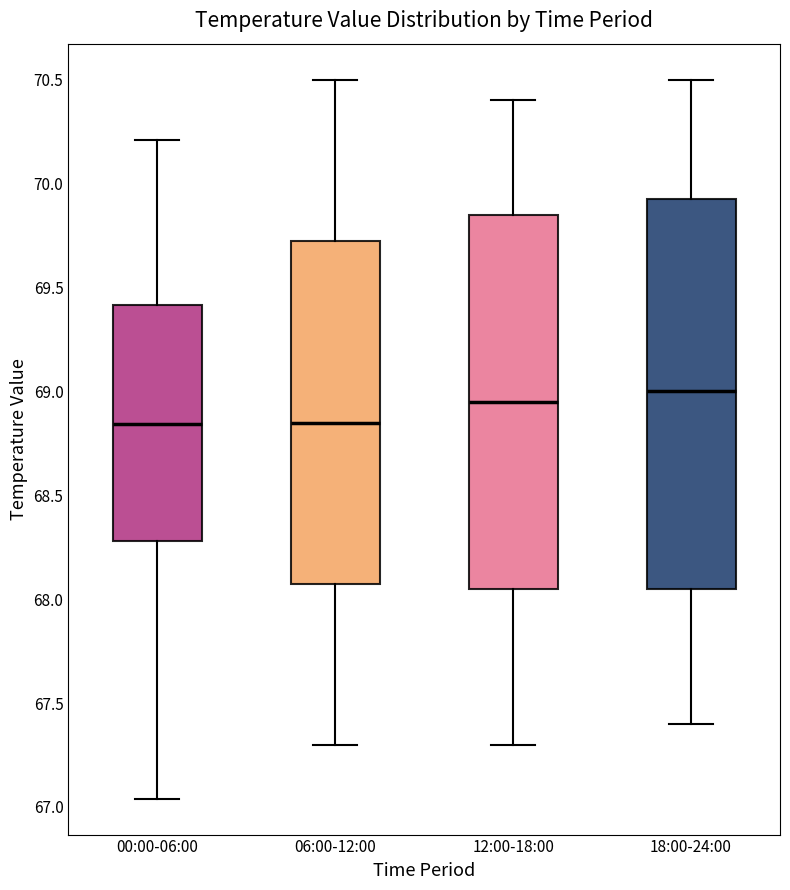

Reading left to right, transcribe this box plot: for each box, give where its median line is, the range the box spans, and where its two whiskers end, as read against the y-axis. The values are not printed on the chart, so give them approximately, as read against the axis.

00:00-06:00: median 68.85, box 68.30 to 69.40, whiskers 67.05 to 70.20
06:00-12:00: median 68.85, box 68.10 to 69.75, whiskers 67.30 to 70.50
12:00-18:00: median 68.95, box 68.05 to 69.85, whiskers 67.30 to 70.40
18:00-24:00: median 69.00, box 68.05 to 69.95, whiskers 67.40 to 70.50